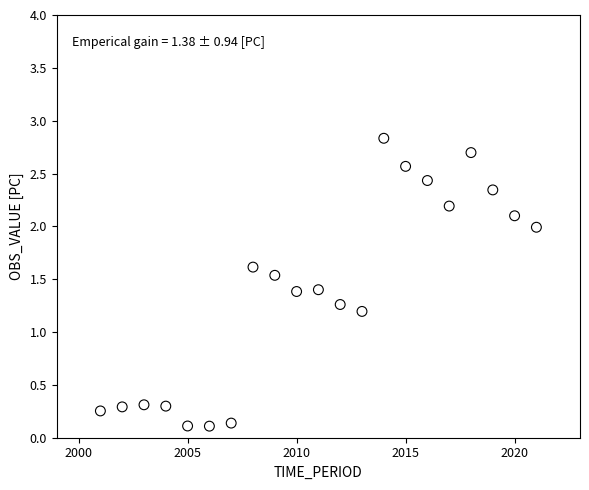

What Y value in the scatter plot is closest to 1?

1.2